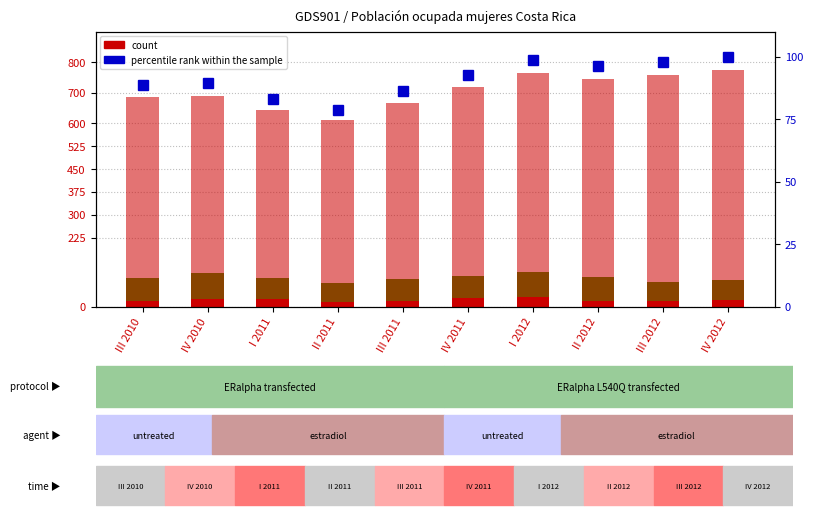

Is the value of Sector secundario at IV 2012 greater than the value of Sector primario at I 2011?

Yes